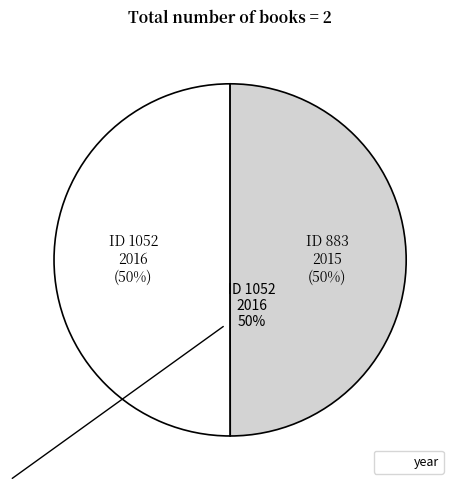

To the nearest percent, what is the average slice percentage?

50%